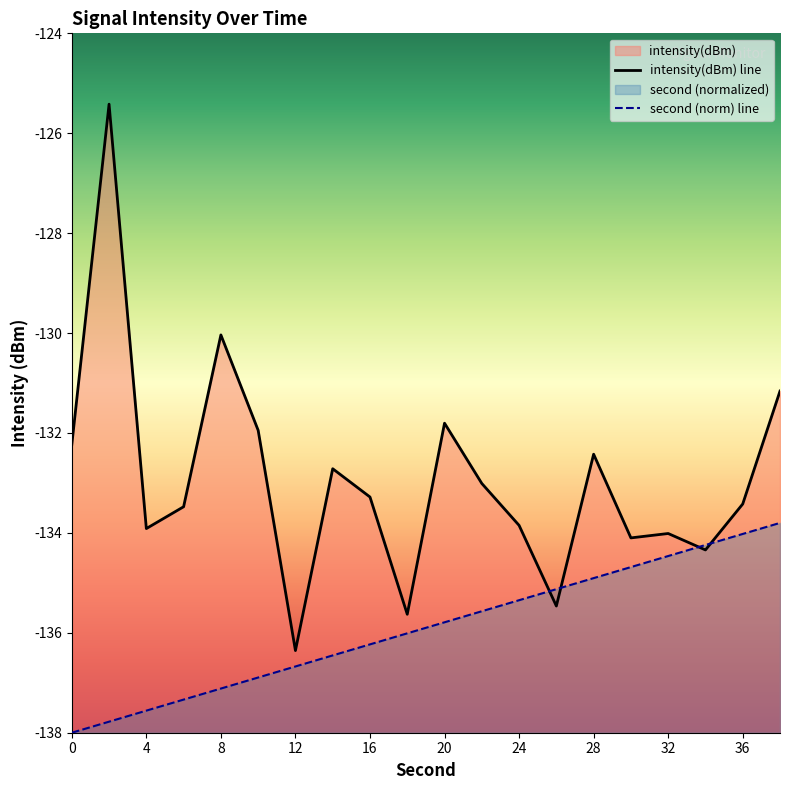

After their last crossing, which series has the higher values: intensity(dBm) or second?

intensity(dBm)